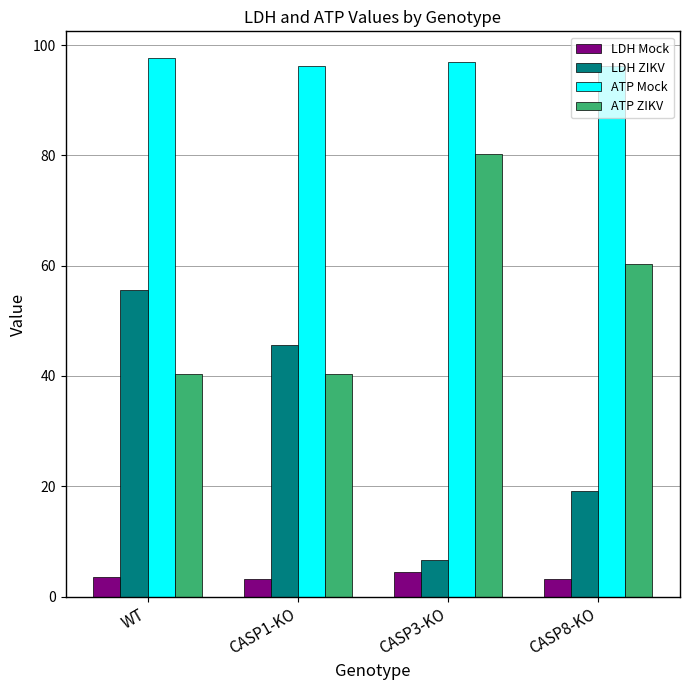

What is the value of the LDH ZIKV bar at the 4th from the left?

19.2